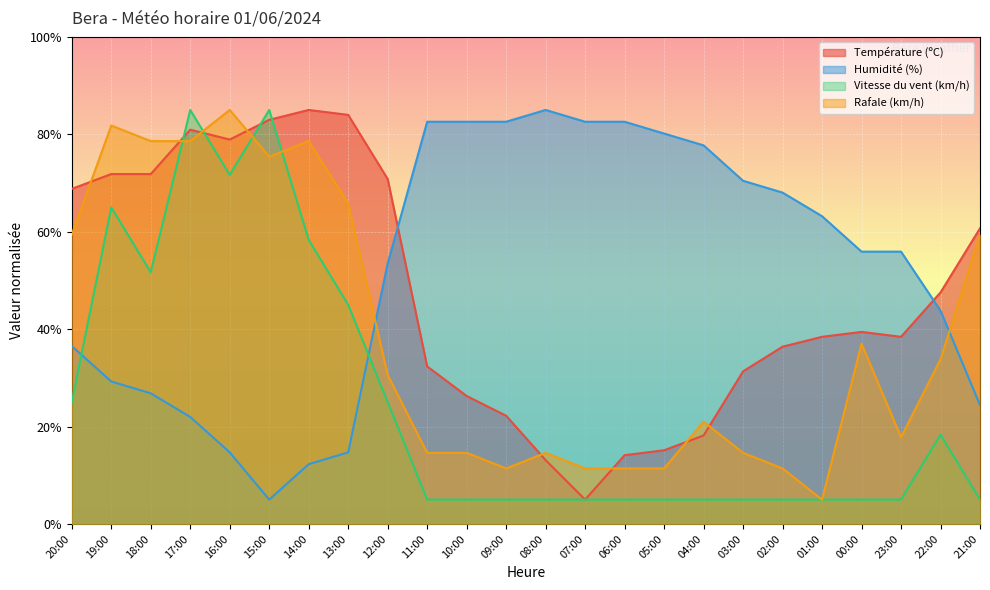

How many lines are shown in the chart?

4